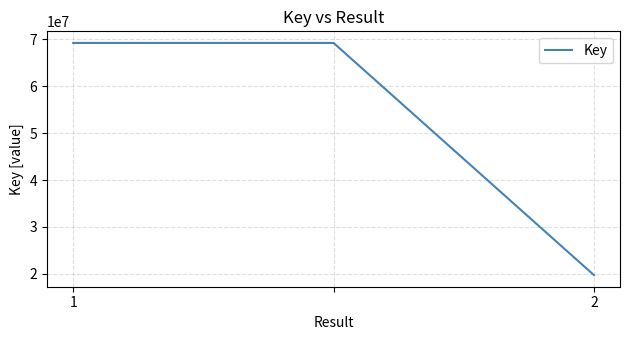

What is the difference between the maximum and minimum values?

49435363